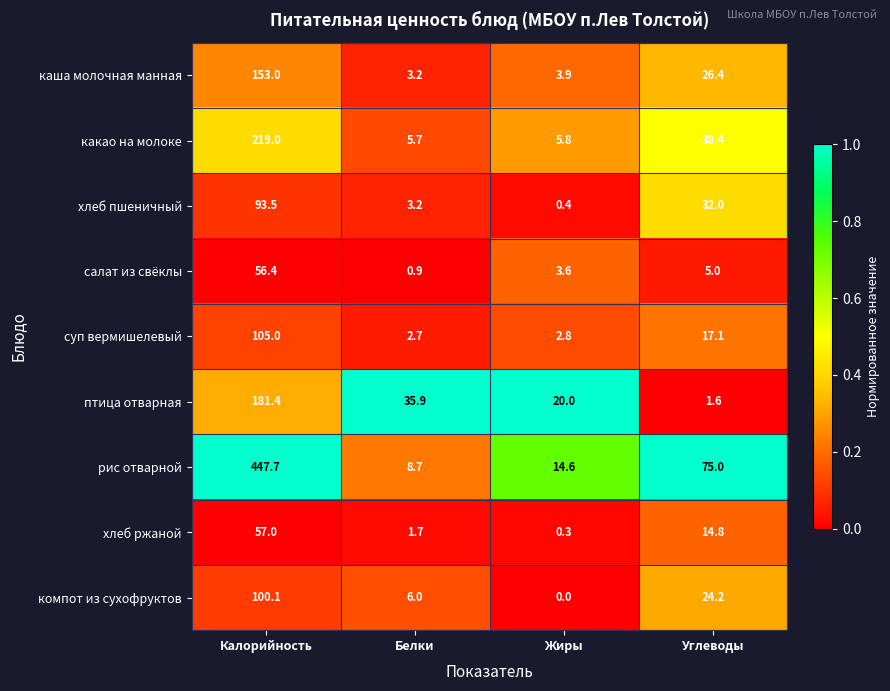

What is the difference between the second highest and minimum values in the компот из сухофруктов series?

24.2